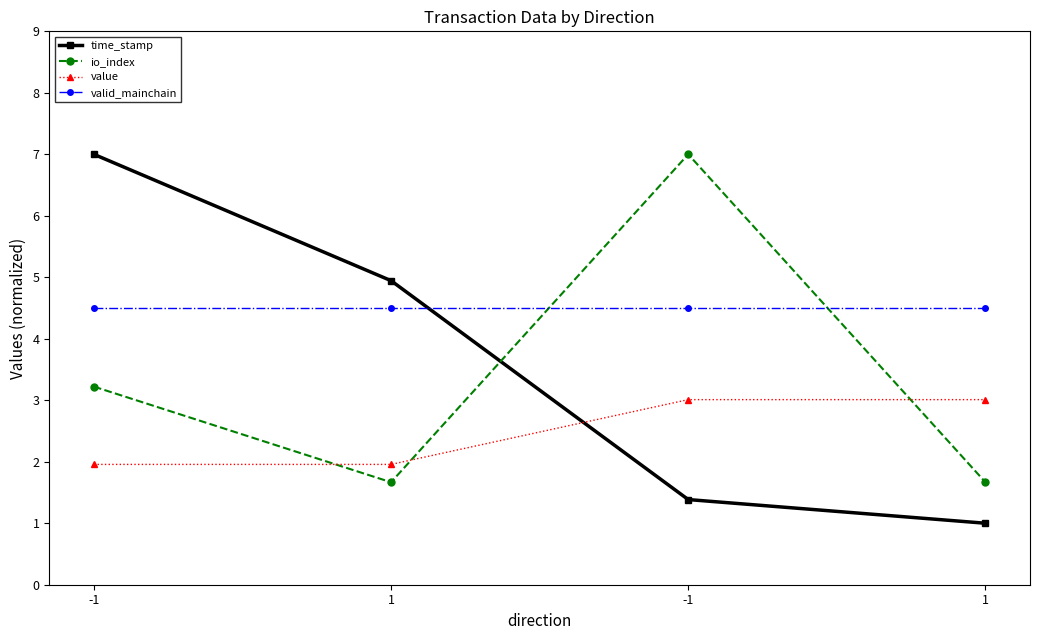

Where is value nearest to the value 2?

-1